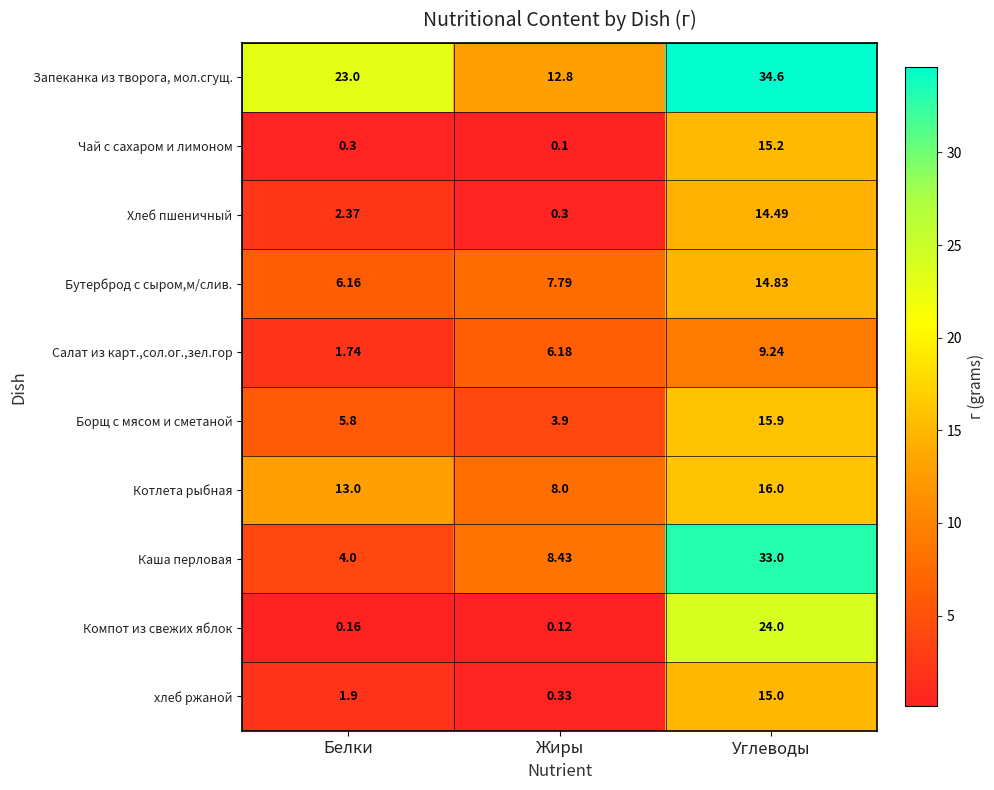

Which label corresponds to the smallest value in the chart?

Жиры